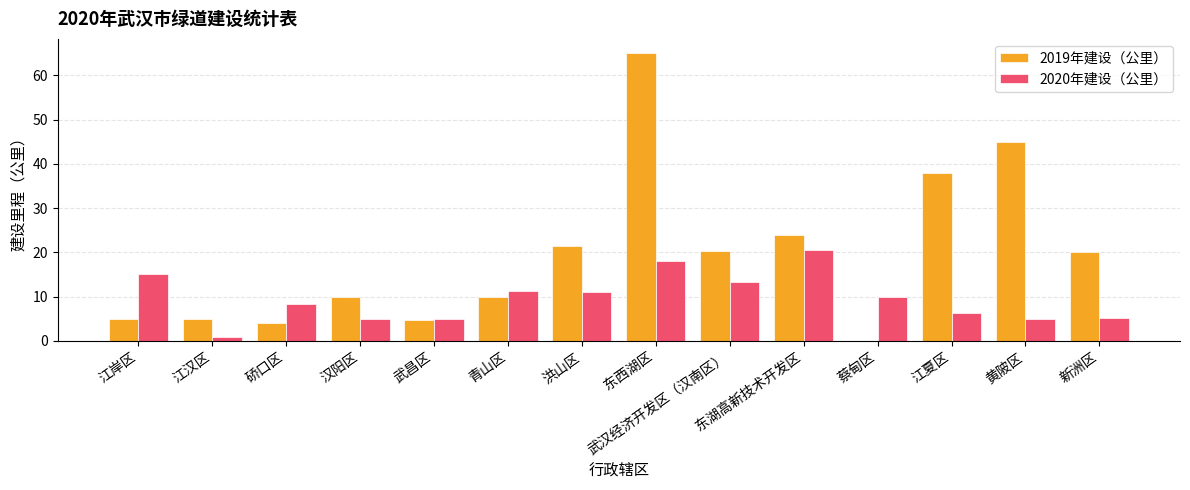

The 2019年建设（公里） series shows 45.0 at 黄陂区. True or false?

True